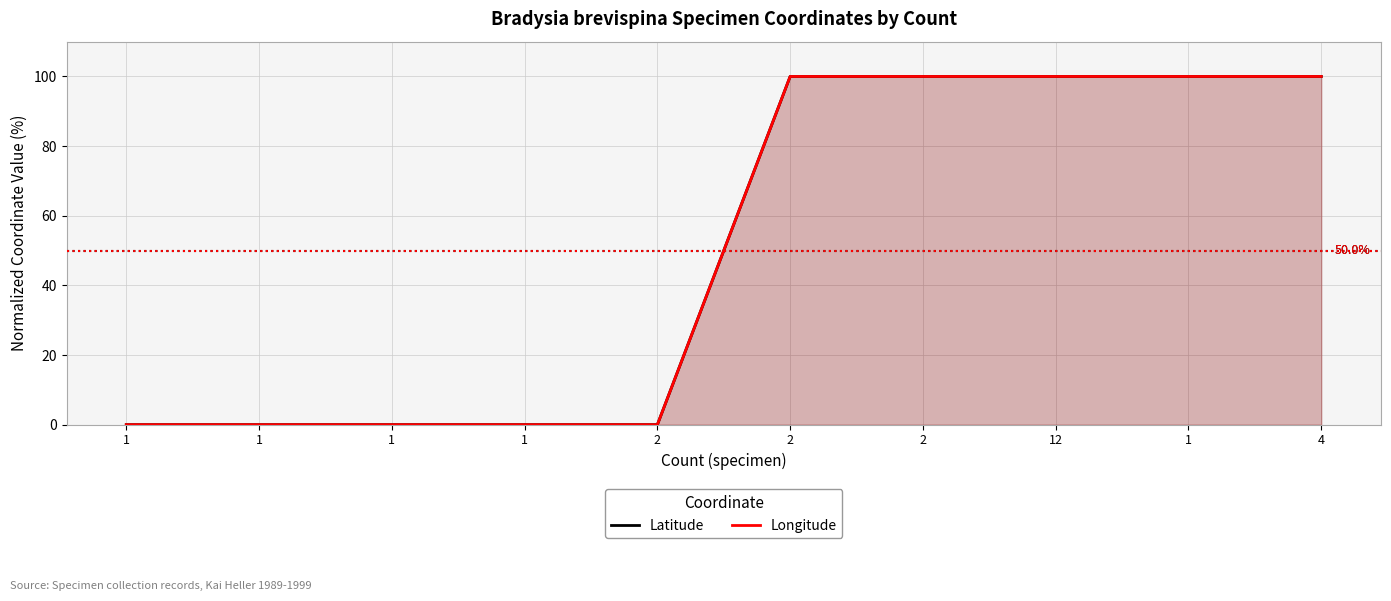

True or false: Latitude and Longitude intersect in this chart.

False